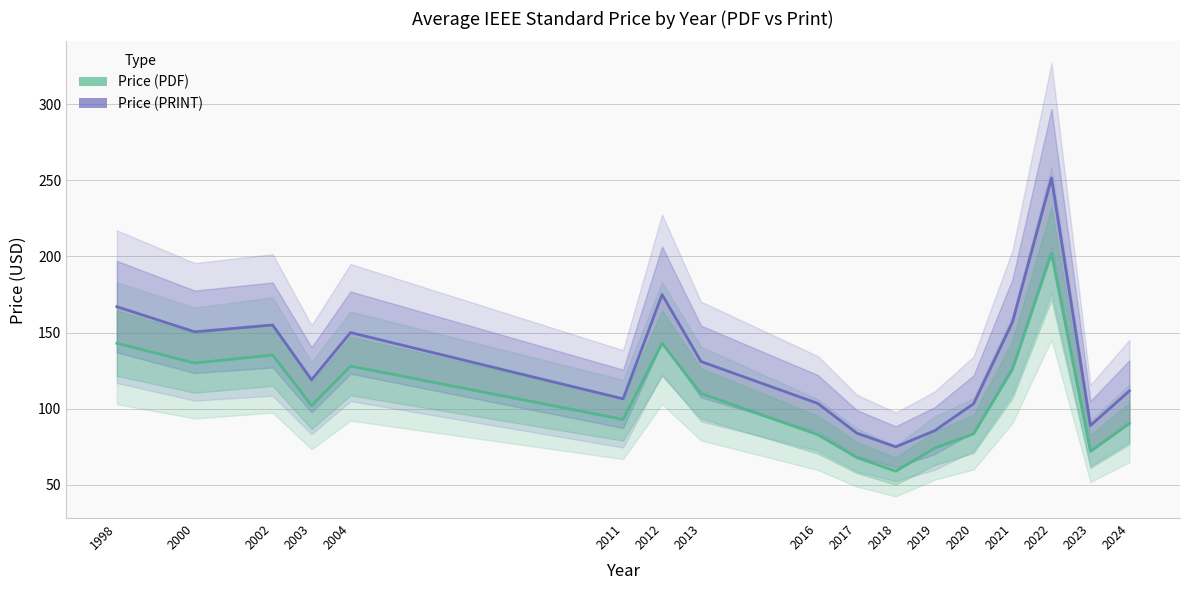

What is the maximum value for Price (PRINT)?

251.5